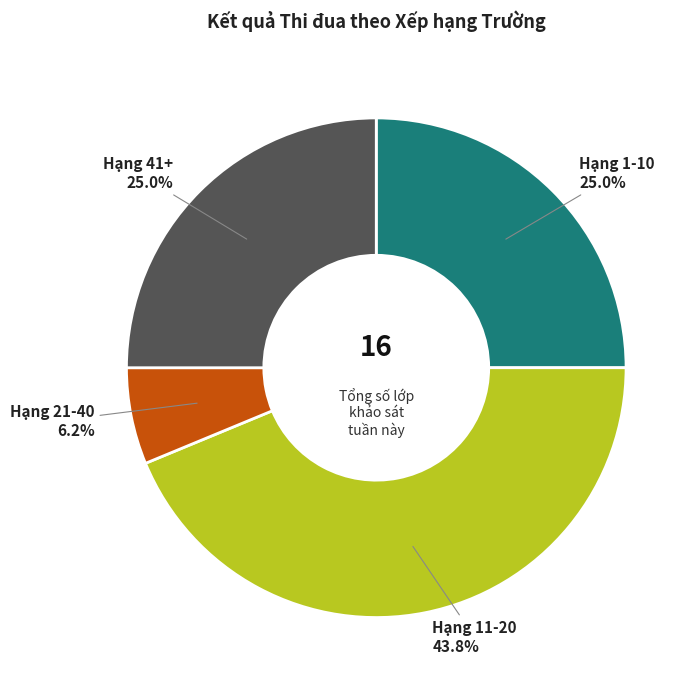

What percentage is NOT represented by Hạng 41+?

75.0%